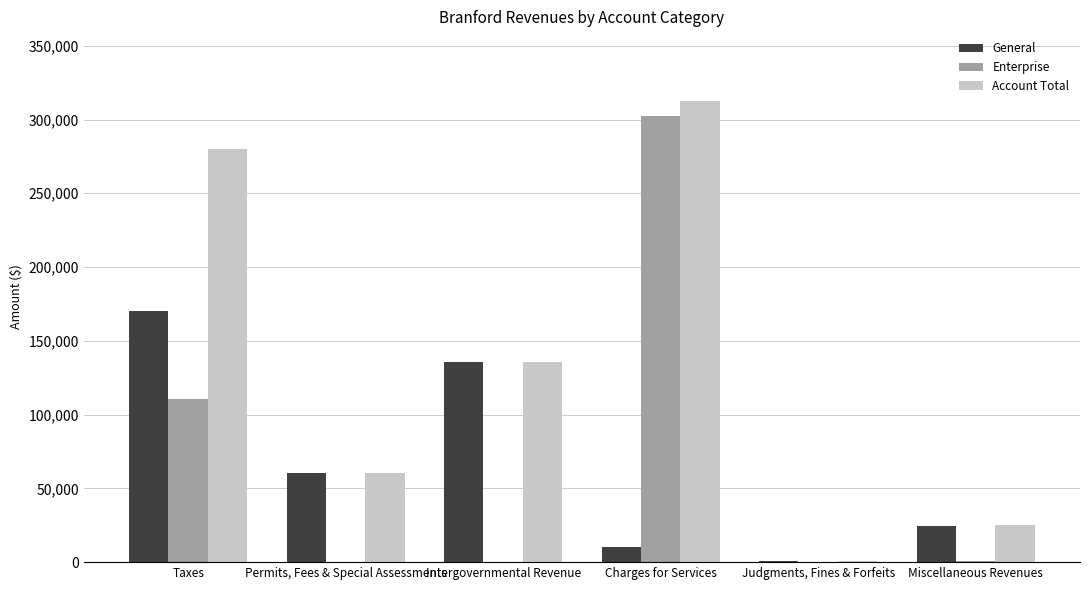

What is the sum of all Enterprise values?

413322